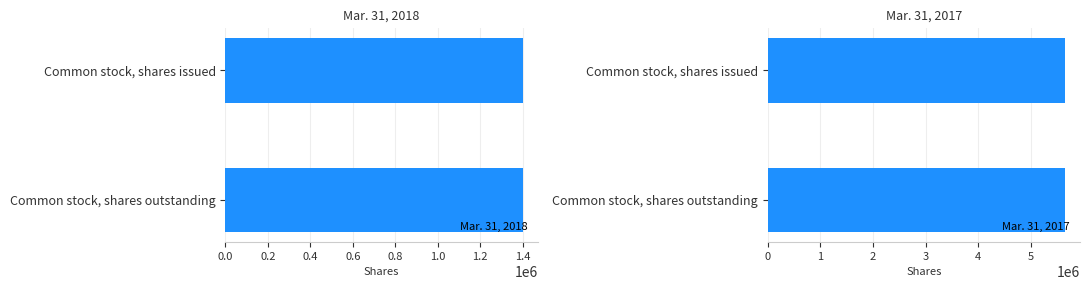

Reading left to right, what are all the values shown in this chart?

Mar. 31, 2018: Common stock, shares issued=1400000	Common stock, shares outstanding=1400000
Mar. 31, 2017: Common stock, shares issued=5650000	Common stock, shares outstanding=5650000